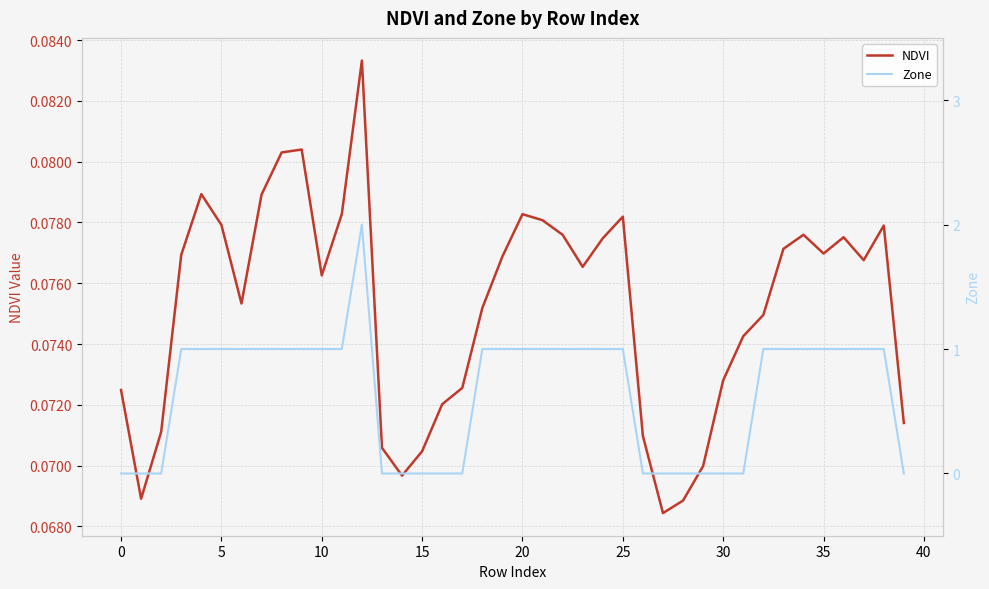

Reading right to left, extract all data points from this chart.

NDVI: 0.1	0.1	0.1	0.1	0.1	0.1	0.1	0.1	0.1	0.1	0.1	0.1	0.1	0.1	0.1	0.1	0.1	0.1	0.1	0.1	0.1	0.1	0.1	0.1	0.1	0.1	0.1	0.1	0.1	0.1	0.1	0.1	0.1	0.1	0.1	0.1	0.1	0.1	0.1	0.1
Zone: 0.0	1.0	1.0	1.0	1.0	1.0	1.0	1.0	0.0	0.0	0.0	0.0	0.0	0.0	1.0	1.0	1.0	1.0	1.0	1.0	1.0	1.0	0.0	0.0	0.0	0.0	0.0	2.0	1.0	1.0	1.0	1.0	1.0	1.0	1.0	1.0	1.0	0.0	0.0	0.0